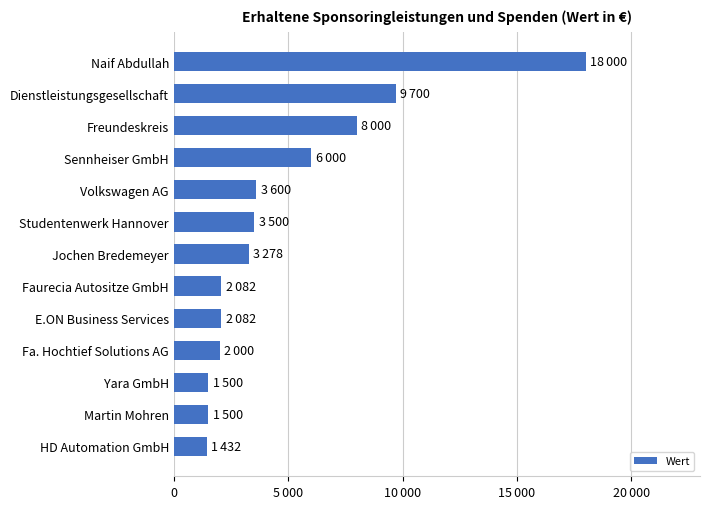

What is the minimum value shown in the chart?

1431.8